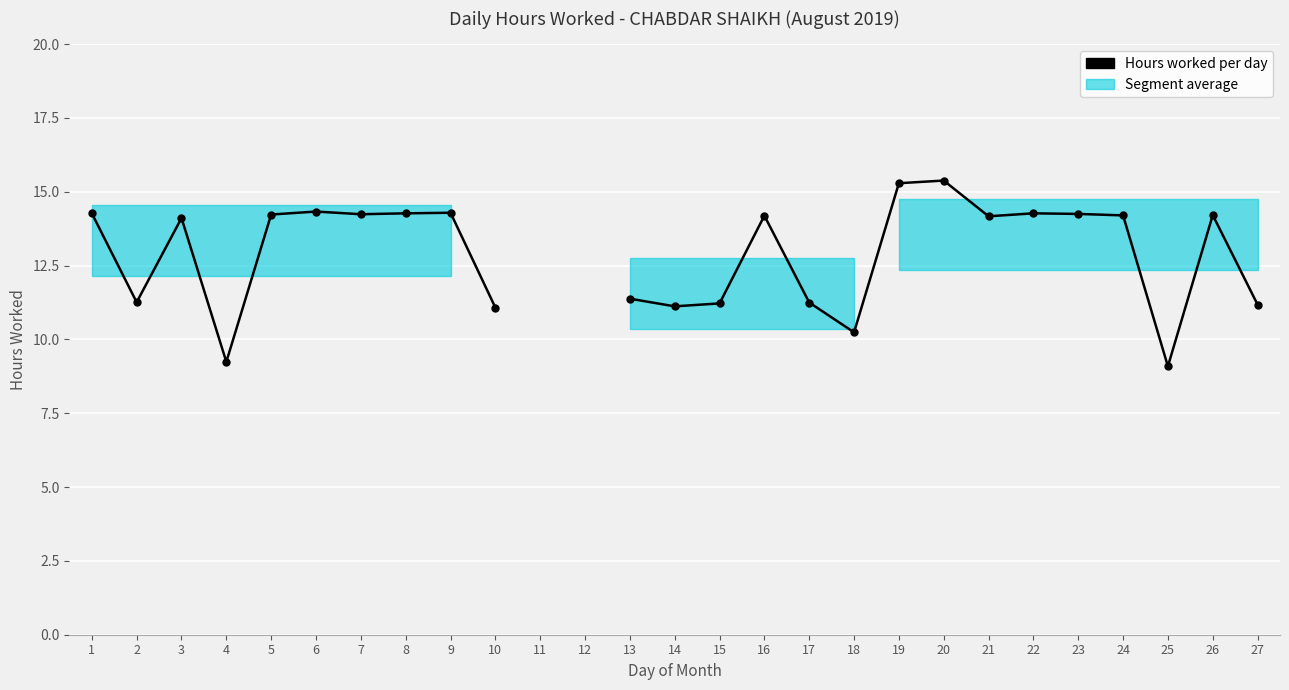

What is the change in value from 9 to 17?

-3.0